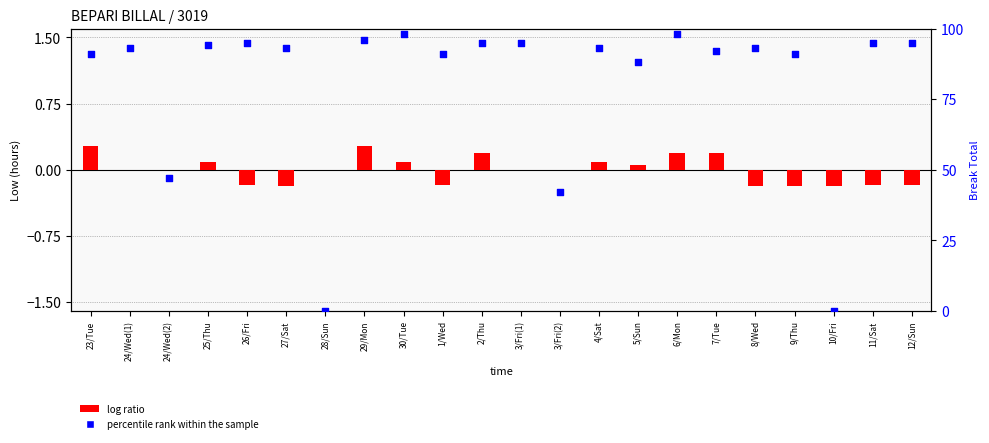

What are all the series names shown in the legend?

log ratio, percentile rank within the sample